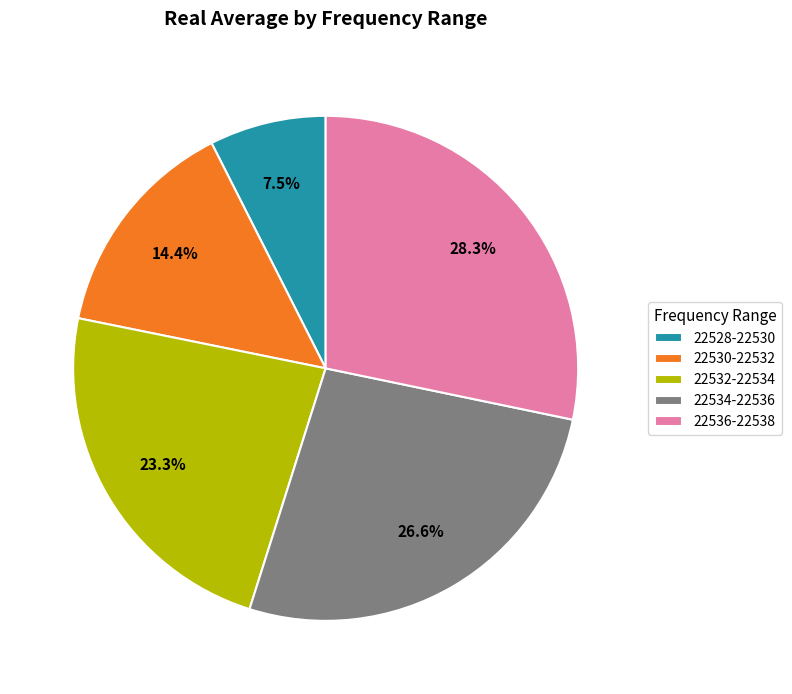

How many slices are in this pie chart?

5